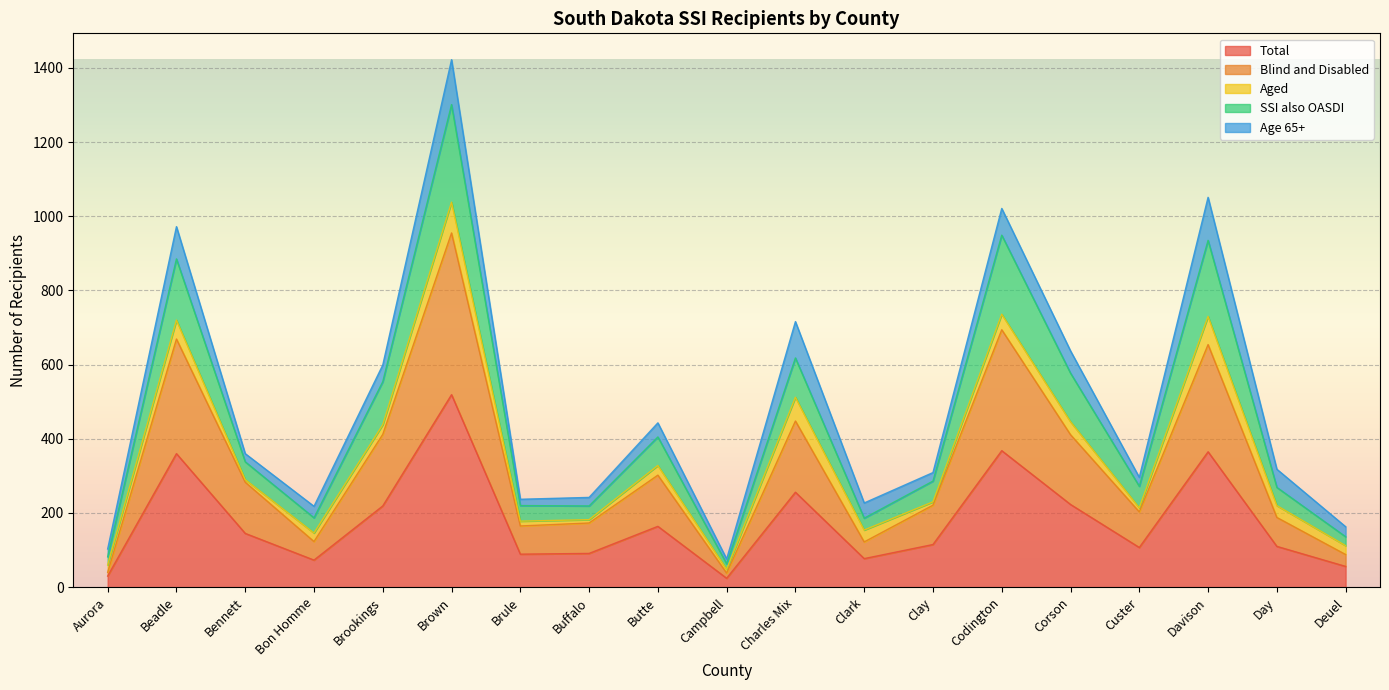

The Total series shows 281 at Butte. True or false?

False